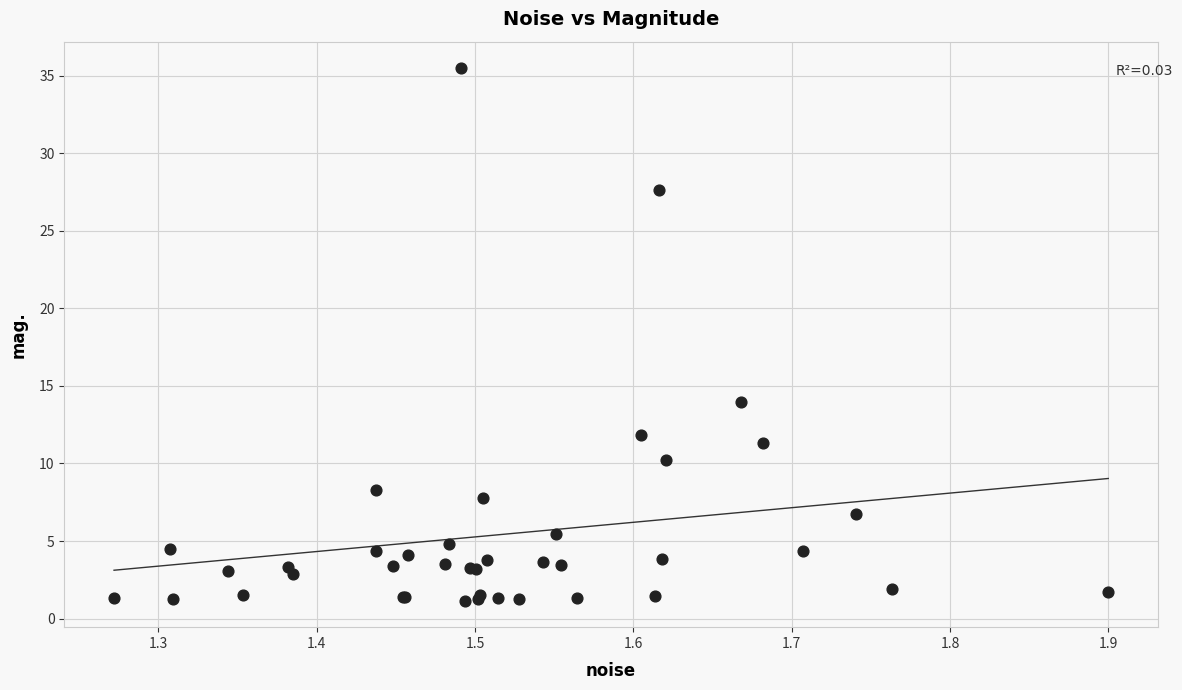

What Y value in the scatter plot is closest to 18?

14.0